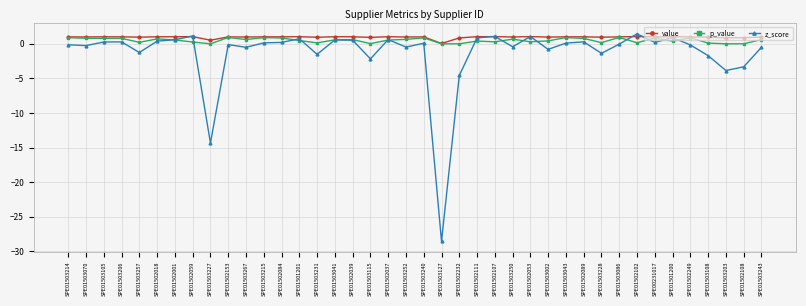

Which series ends up on top after the final intersection of z_score and p_value?

p_value